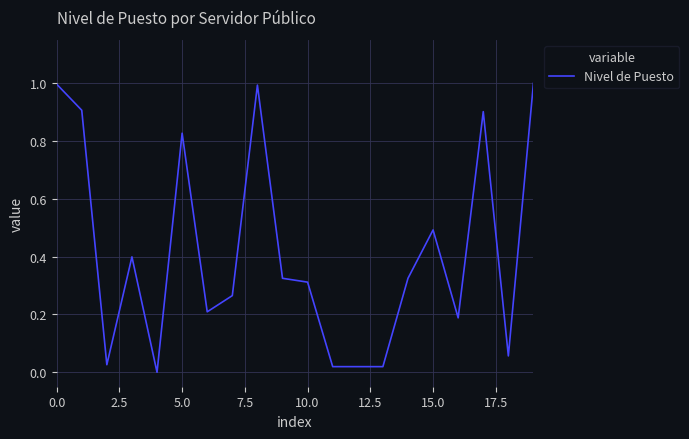

What is the greatest value displayed?

1.0